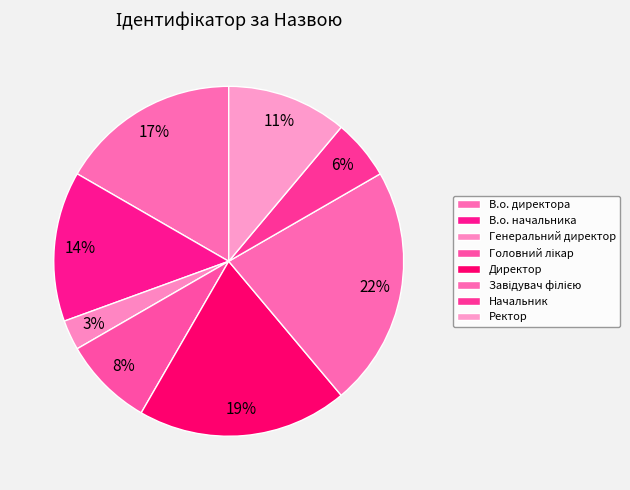

The В.о. начальника slice represents 14% of the pie. True or false?

True